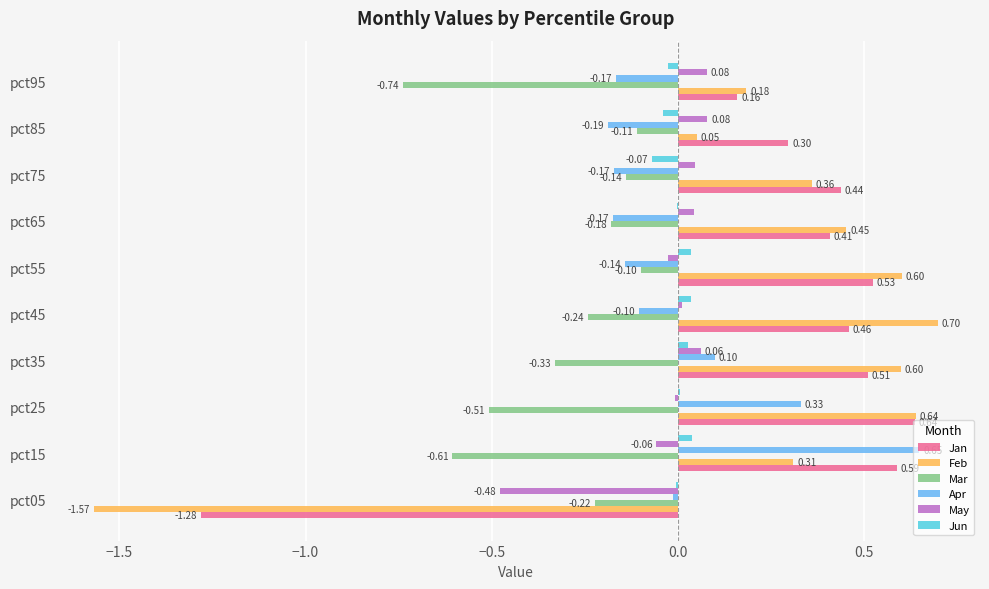

How many values in Jan are above zero?

9